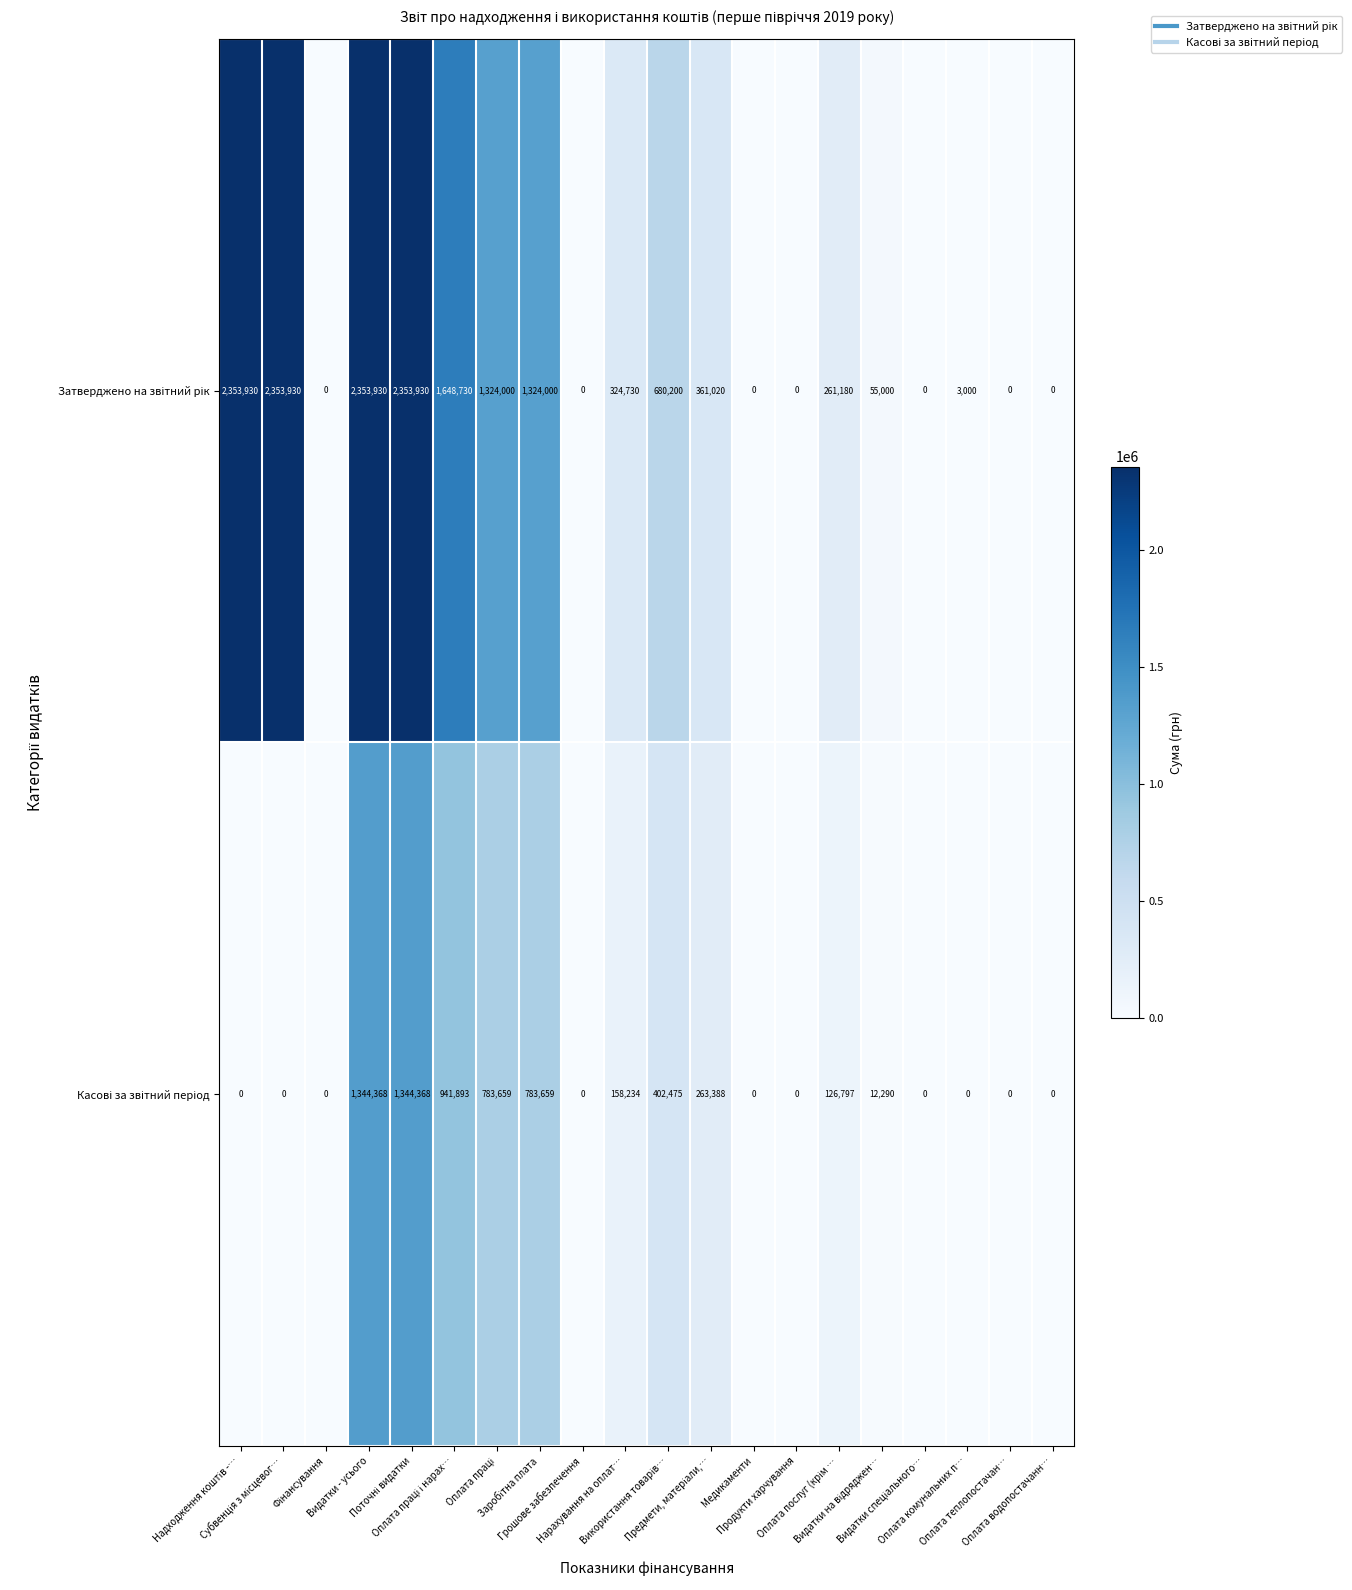

At how many categories does at least one series exceed 139779?

11